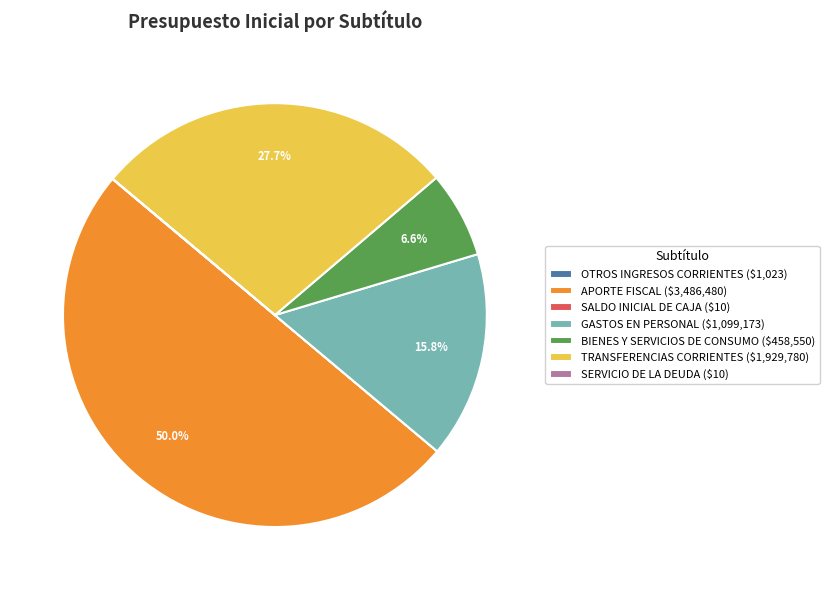

Does BIENES Y SERVICIOS DE CONSUMO ($458,550) represent more than half of the total?

No